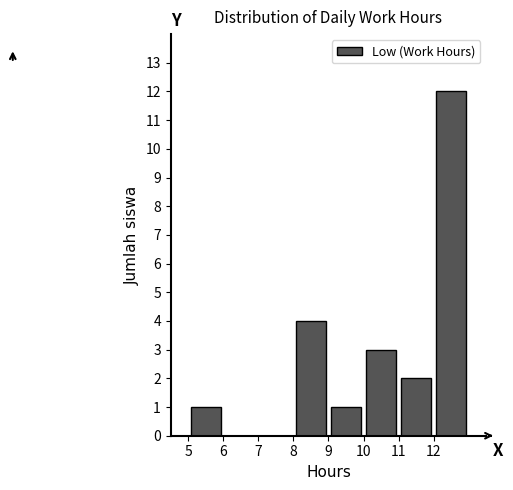

How tall is the bar that spans 9 to 10 on the x-axis? The values are not printed on the chart, so give them approximately, as read against the axis.

1